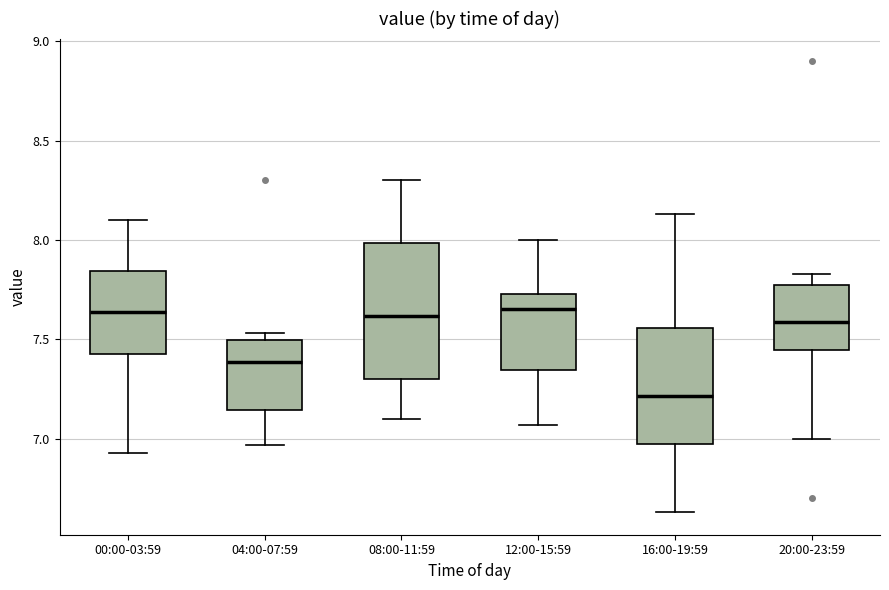

Where does the median line of the box for 08:00-11:59 sit on the y-axis? The values are not printed on the chart, so give them approximately, as read against the axis.

7.60